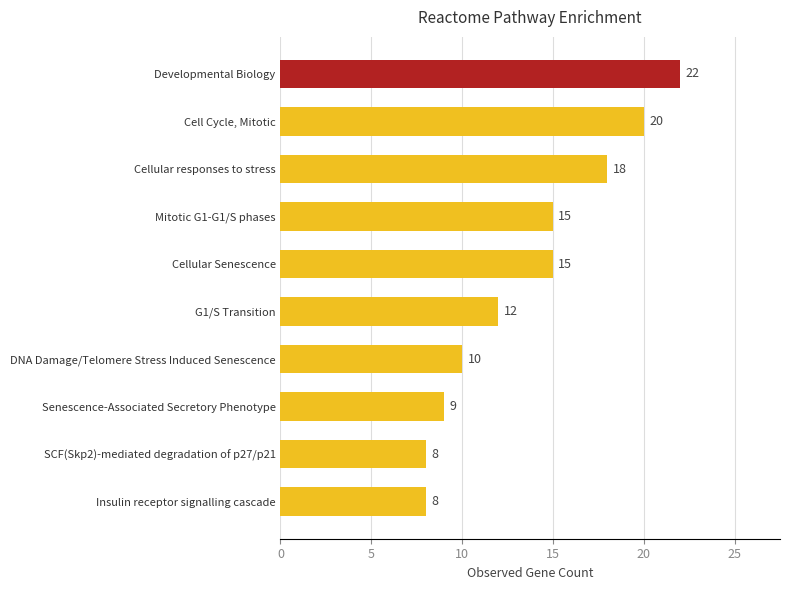

The chart shows a value of 8 at Insulin receptor signalling cascade. True or false?

True